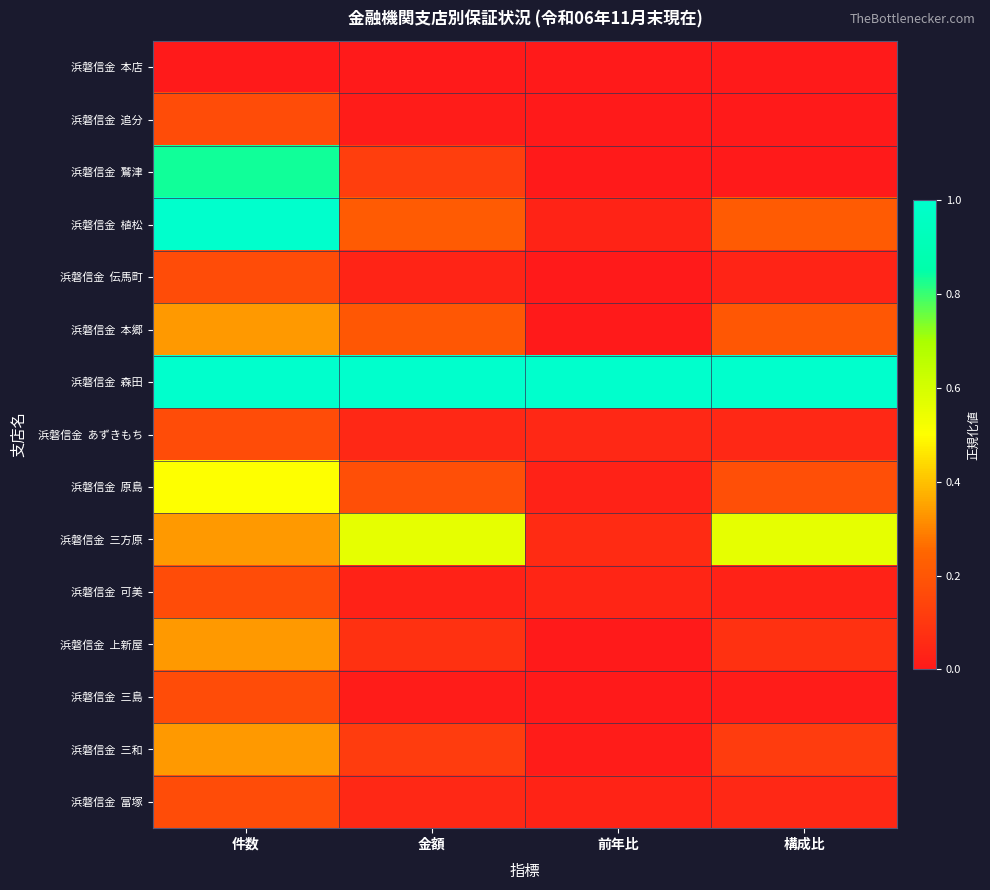

List the series in order of their peak value, lowest first.

浜磐信金 本店, 浜磐信金 追分, 浜磐信金 伝馬町, 浜磐信金 あずきもち, 浜磐信金 可美, 浜磐信金 三島, 浜磐信金 富塚, 浜磐信金 本郷, 浜磐信金 上新屋, 浜磐信金 三和, 浜磐信金 原島, 浜磐信金 三方原, 浜磐信金 鷲津, 浜磐信金 植松, 浜磐信金 森田